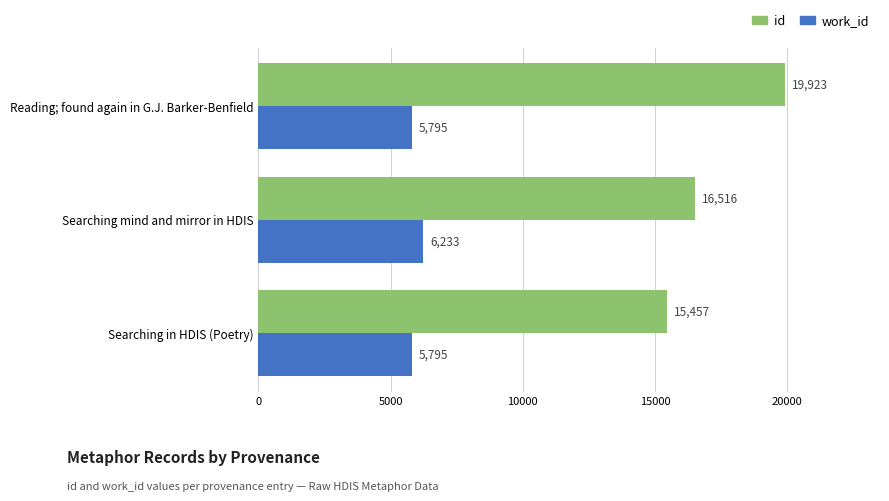

Which series has the largest total across all categories?

id